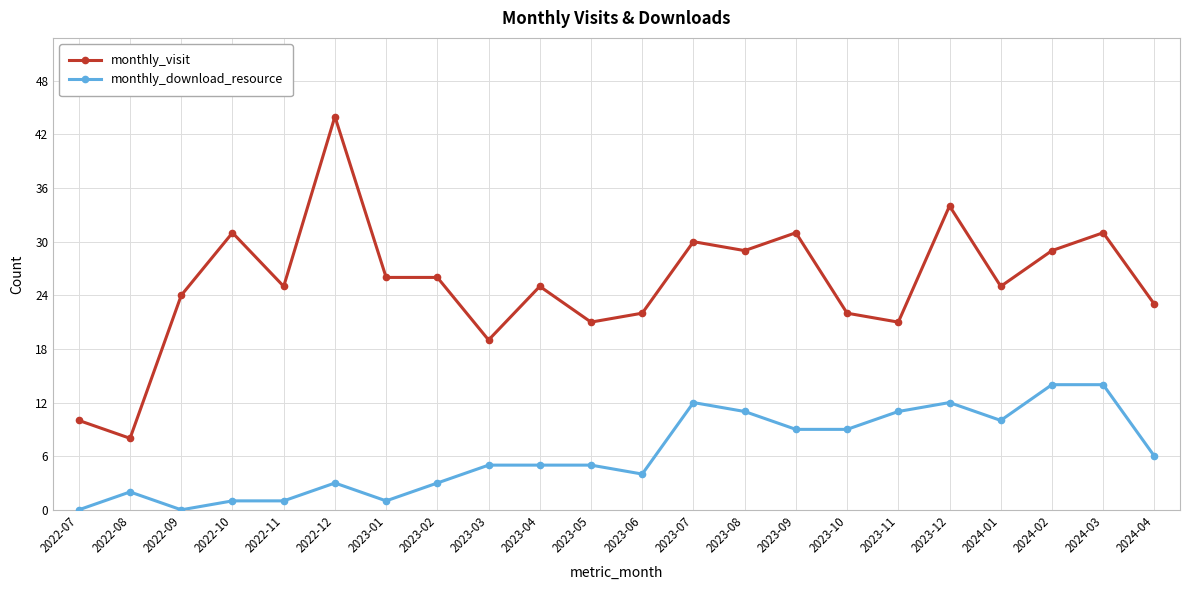

What is the average value of the monthly_visit series?

25